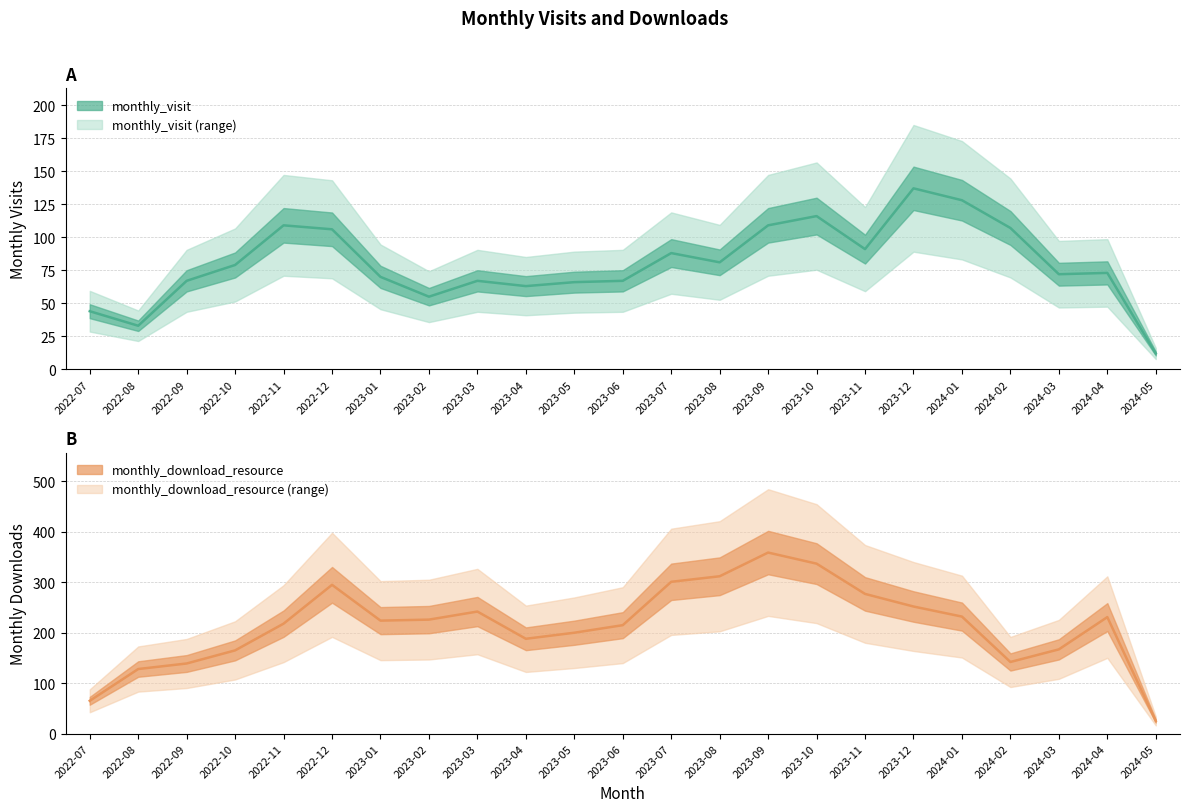

Reading left to right, extract all data points from this chart.

monthly_visit: 2022-07=44	2022-08=33	2022-09=67	2022-10=79	2022-11=109	2022-12=106	2023-01=70	2023-02=55	2023-03=67	2023-04=63	2023-05=66	2023-06=67	2023-07=88	2023-08=81	2023-09=109	2023-10=116	2023-11=91	2023-12=137	2024-01=128	2024-02=107	2024-03=72	2024-04=73	2024-05=12
monthly_download_resource: 2022-07=65	2022-08=128	2022-09=139	2022-10=165	2022-11=218	2022-12=295	2023-01=224	2023-02=226	2023-03=242	2023-04=188	2023-05=200	2023-06=215	2023-07=301	2023-08=312	2023-09=359	2023-10=337	2023-11=277	2023-12=252	2024-01=232	2024-02=142	2024-03=167	2024-04=231	2024-05=25